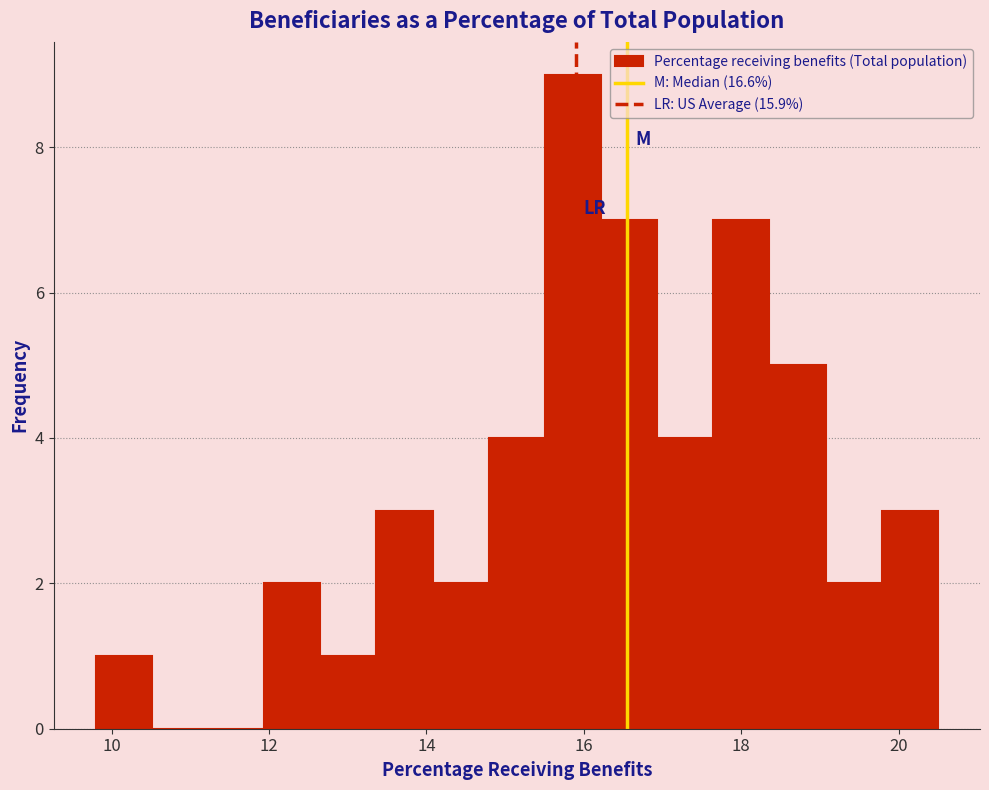

Around what value on the x-axis is the tallest bar? Give the approximate position of its centre, as read against the axis.

15.8